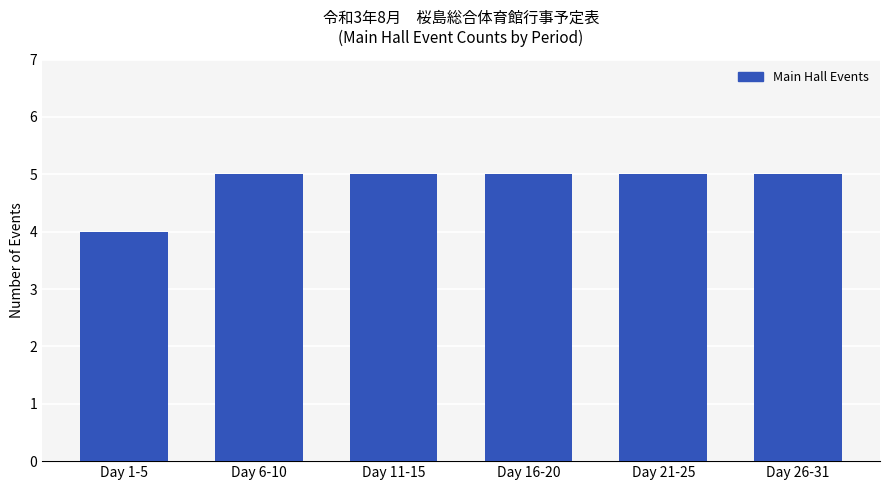

Which category has the lowest value across all series?

Day 1-5